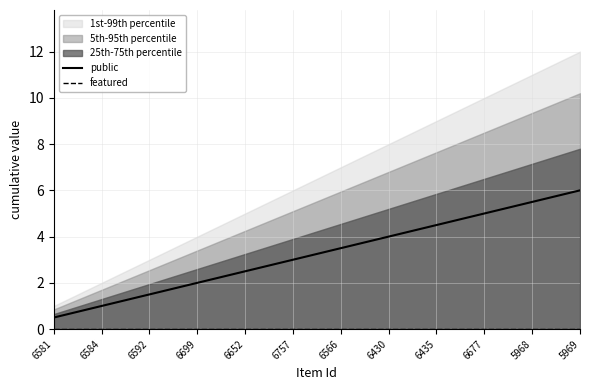

What is the difference between the highest and lowest values at 6757?

3.0